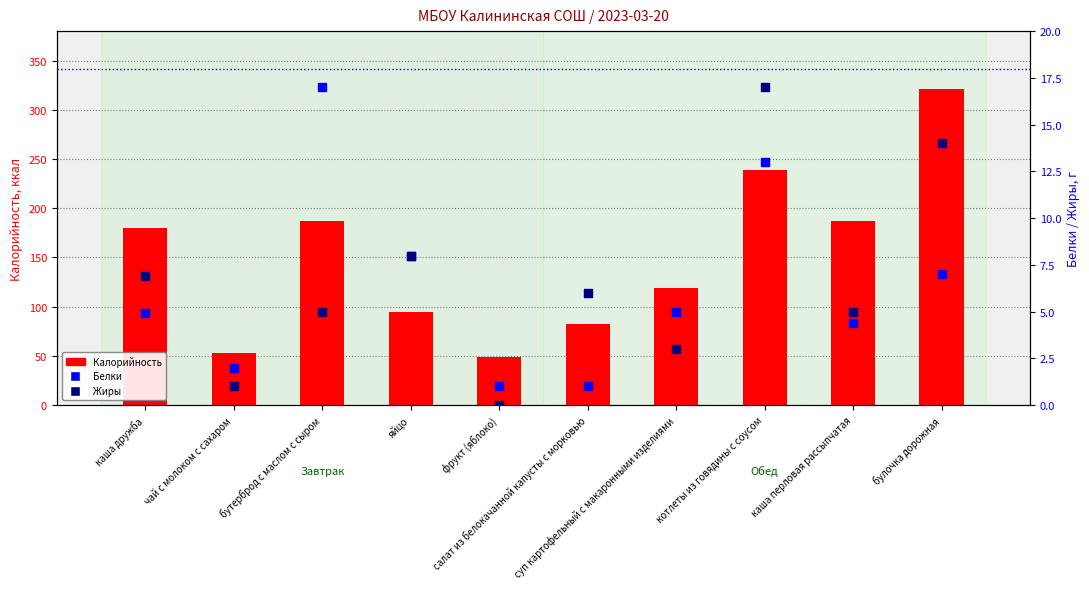

Which series has the largest Y range (max minus min)?

Калорийность